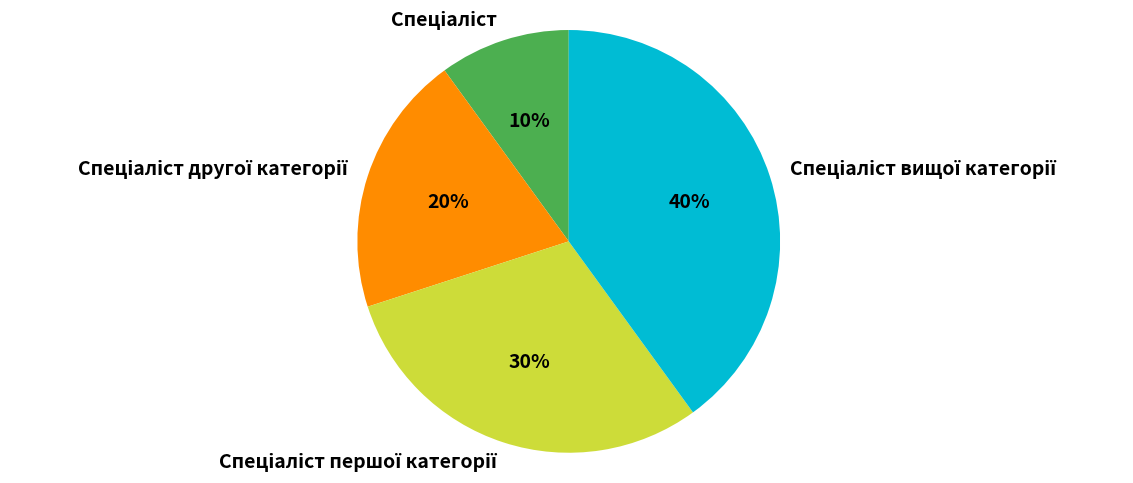

Is there a majority slice in this chart?

No